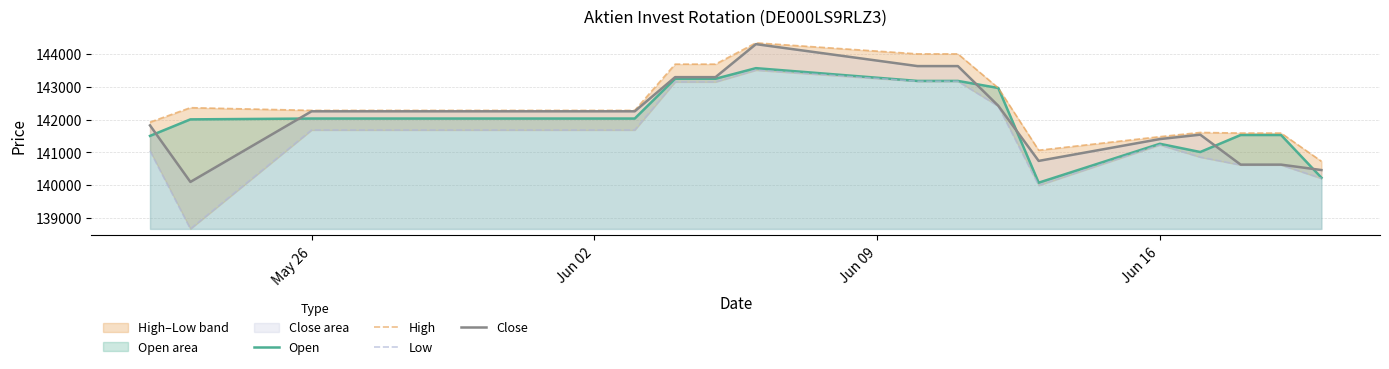

In Close, how many points are higher than both neighbors (excluding endpoints)?

2